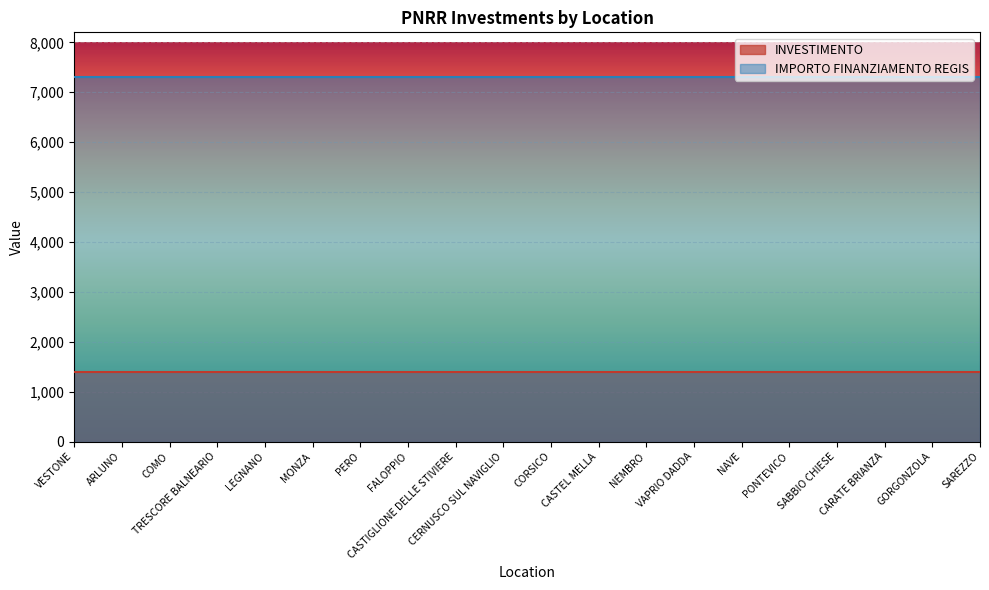

Which series has the largest total across all categories?

IMPORTO FINANZIAMENTO REGIS